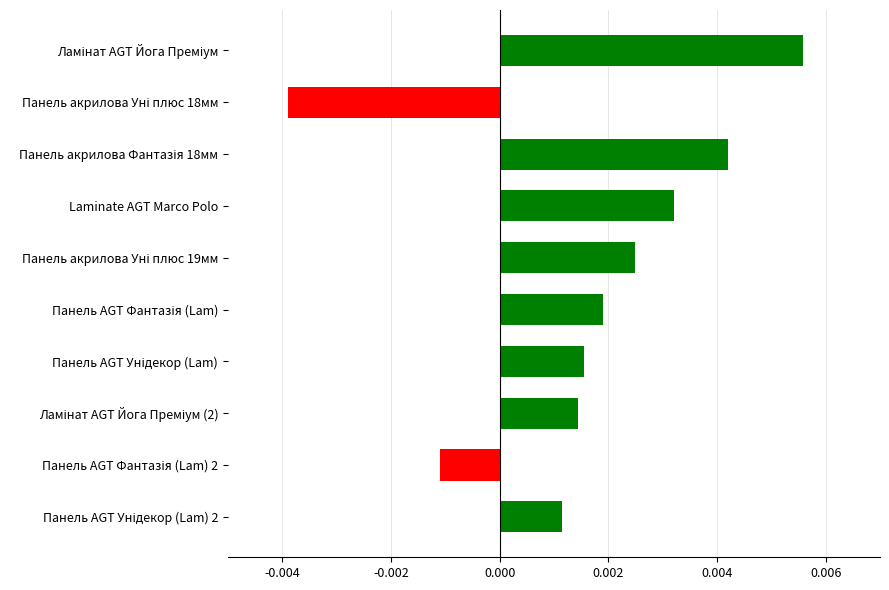

Count the number of data series in this chart.

1